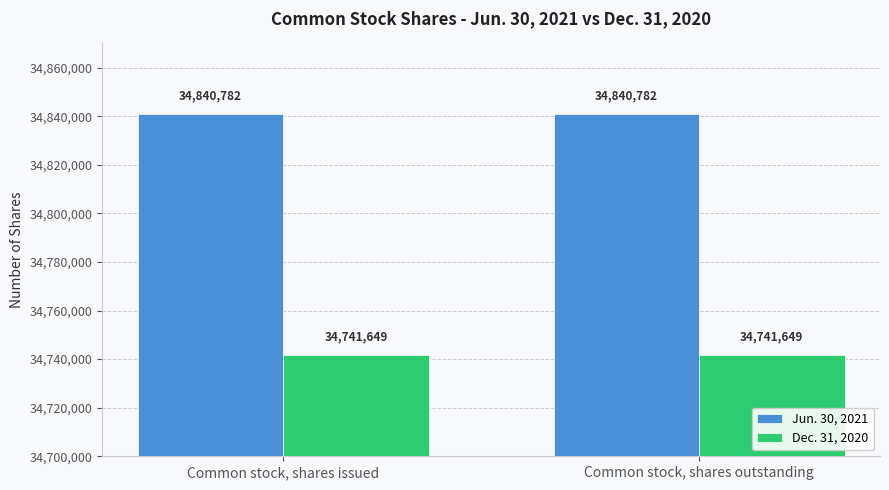

What is the spread (max minus min) of values at Common stock, shares outstanding?

99133